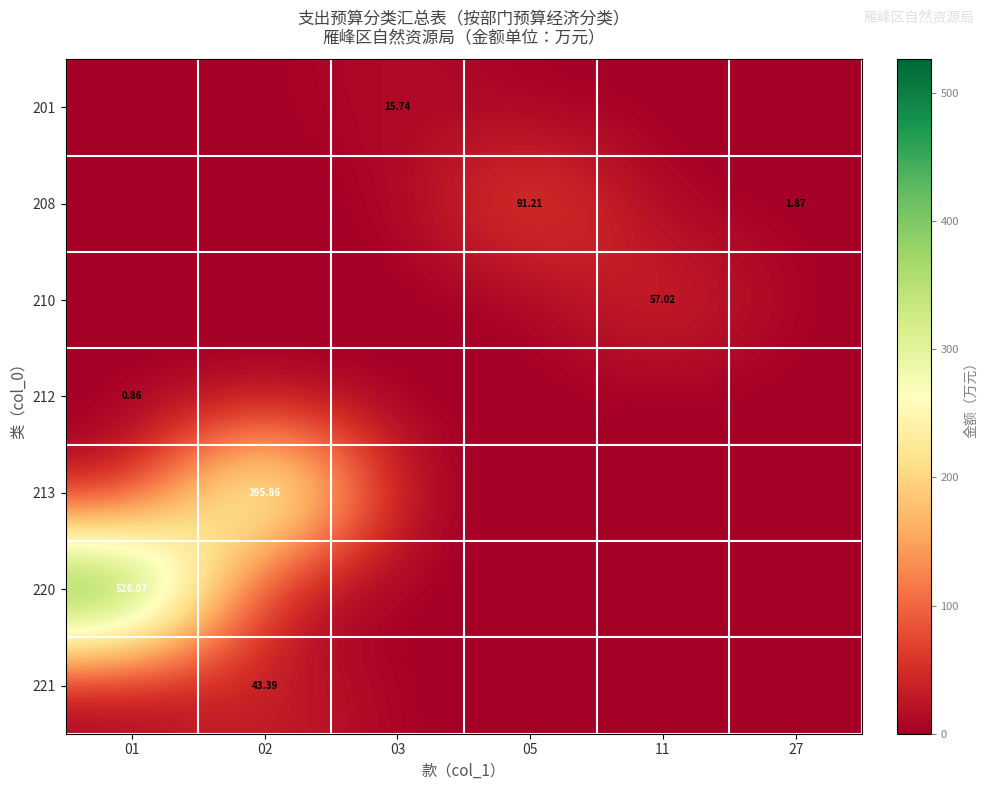

Is the value of 213 at 02 greater than the value of 212 at 01?

Yes